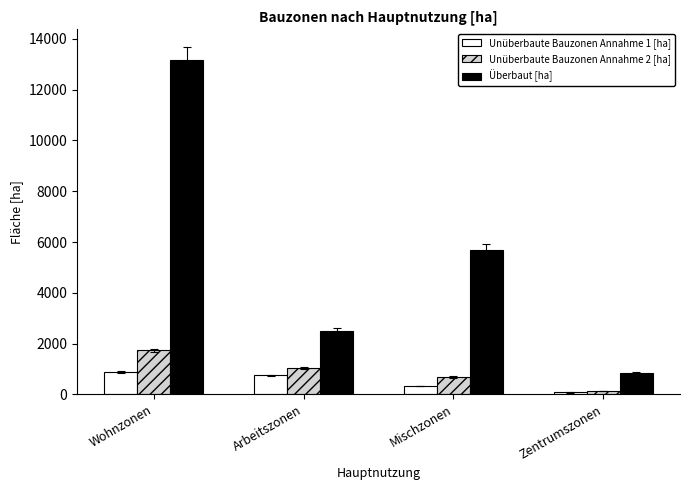

Which series changed the most between Arbeitszonen and Mischzonen?

Überbaut [ha]